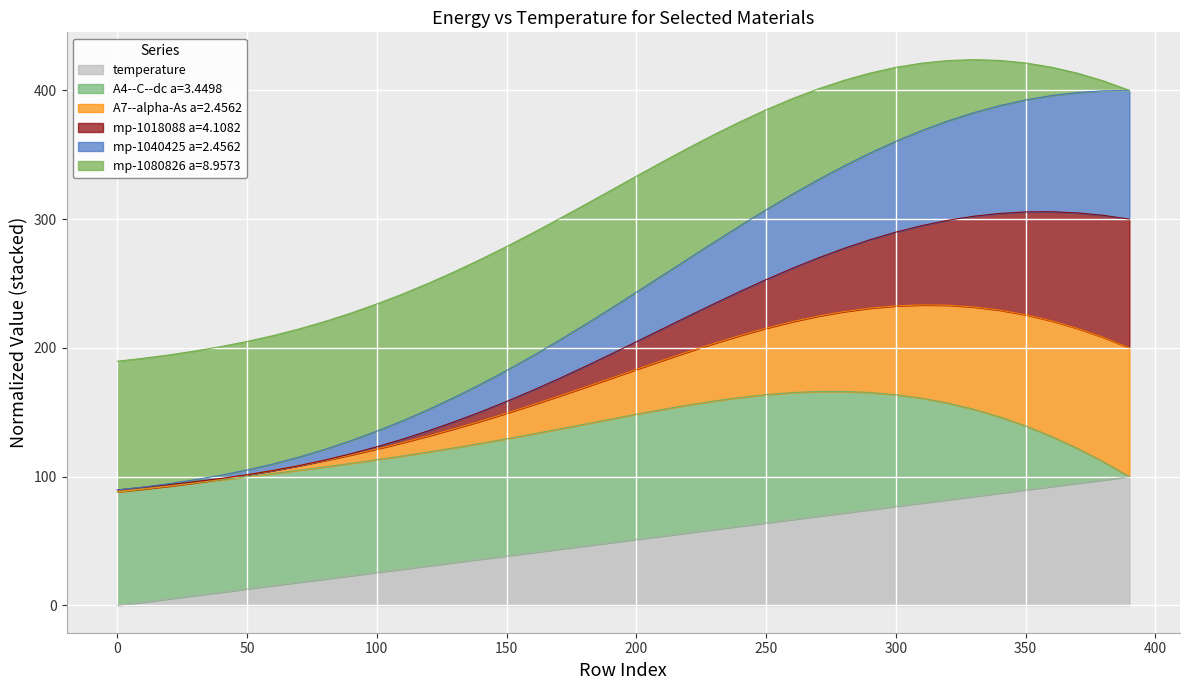

The temperature series shows 5.1 at 20. True or false?

True